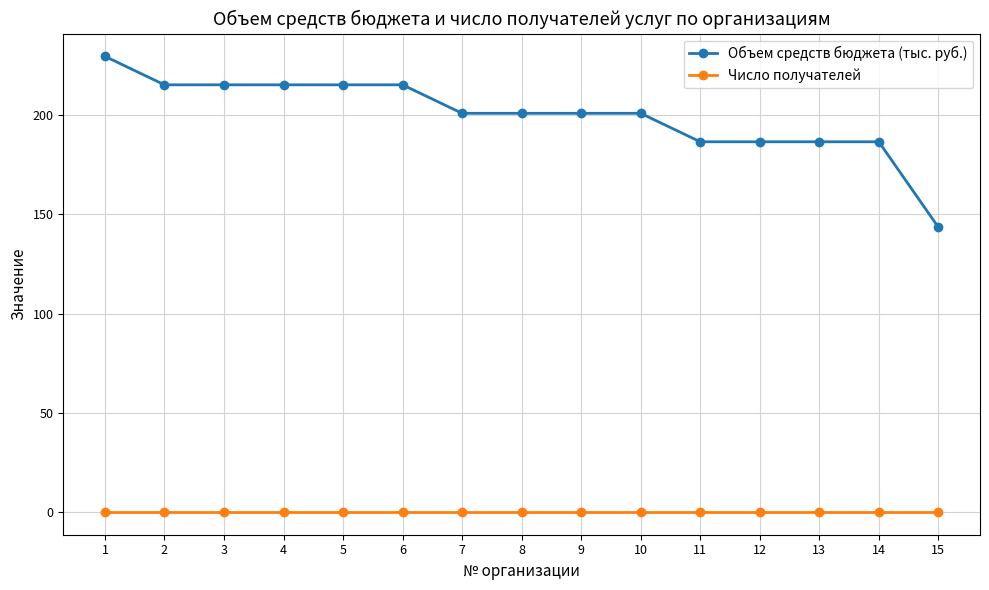

Which series has the widest spread of values?

Объем средств бюджета (тыс. руб.)